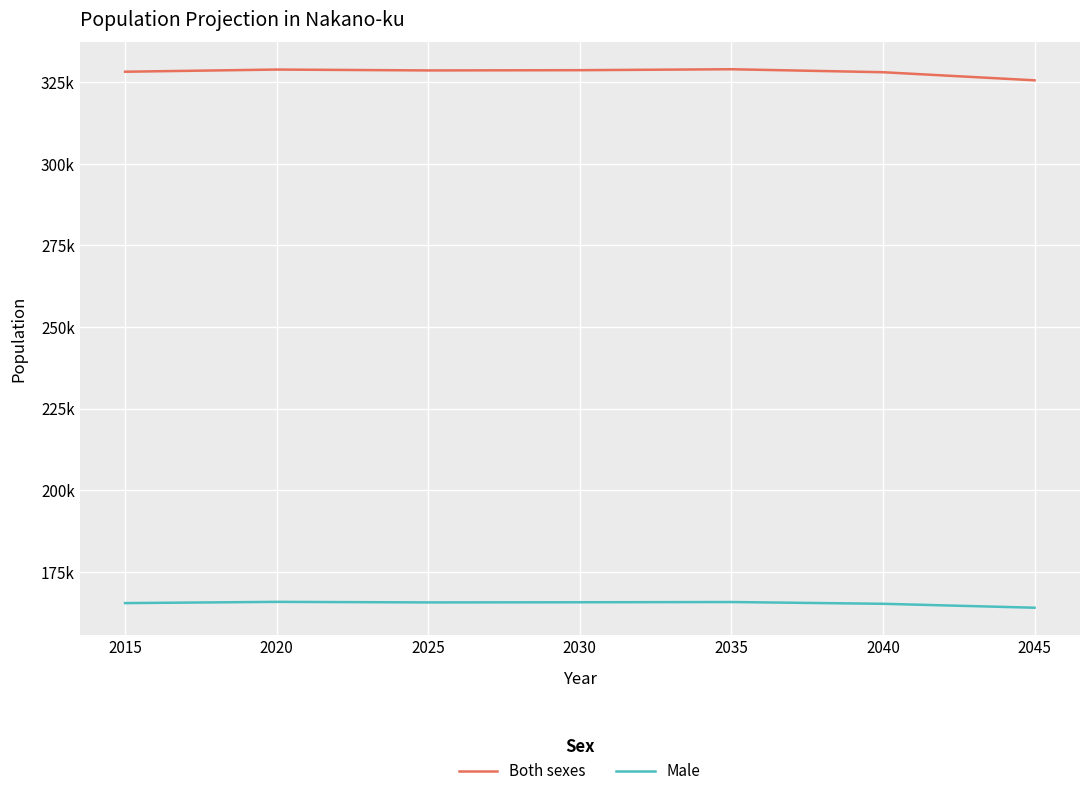

Rank the series at 2035 from lowest to highest value.

Male, Both sexes